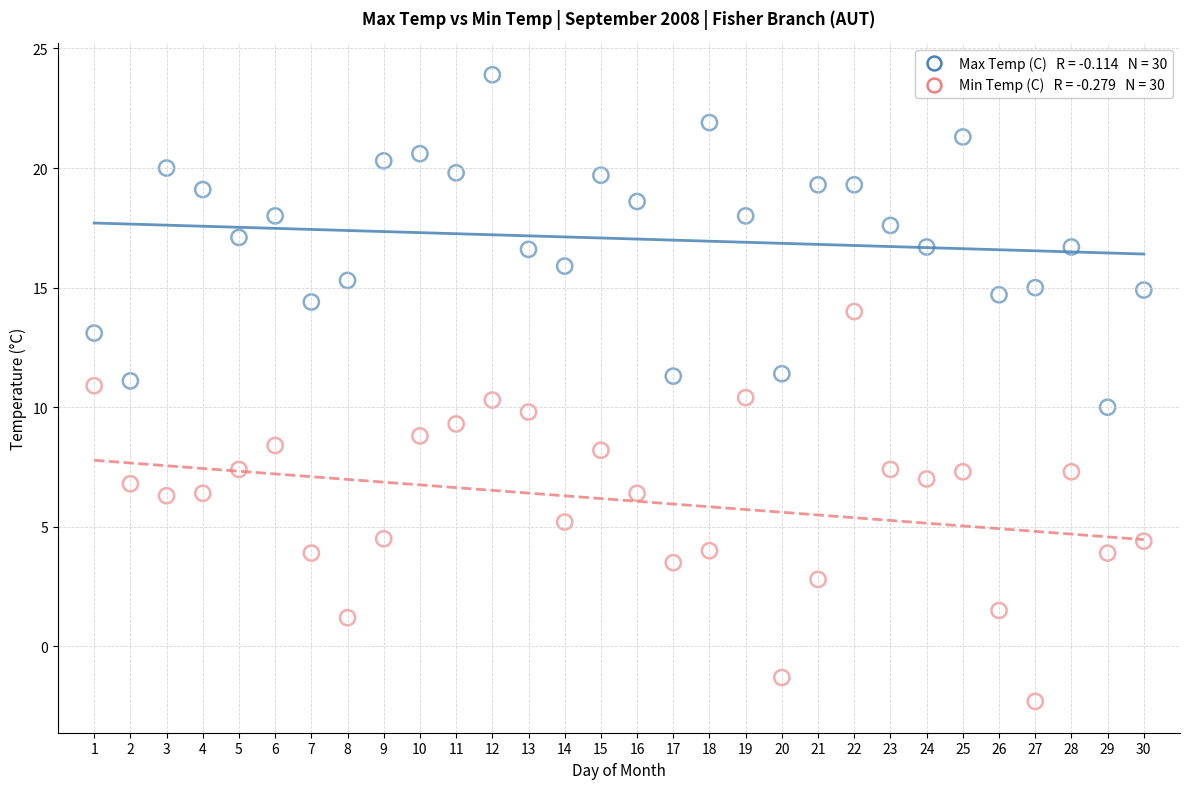

Across all data points, what is the range of X values (max minus min)?

29.0